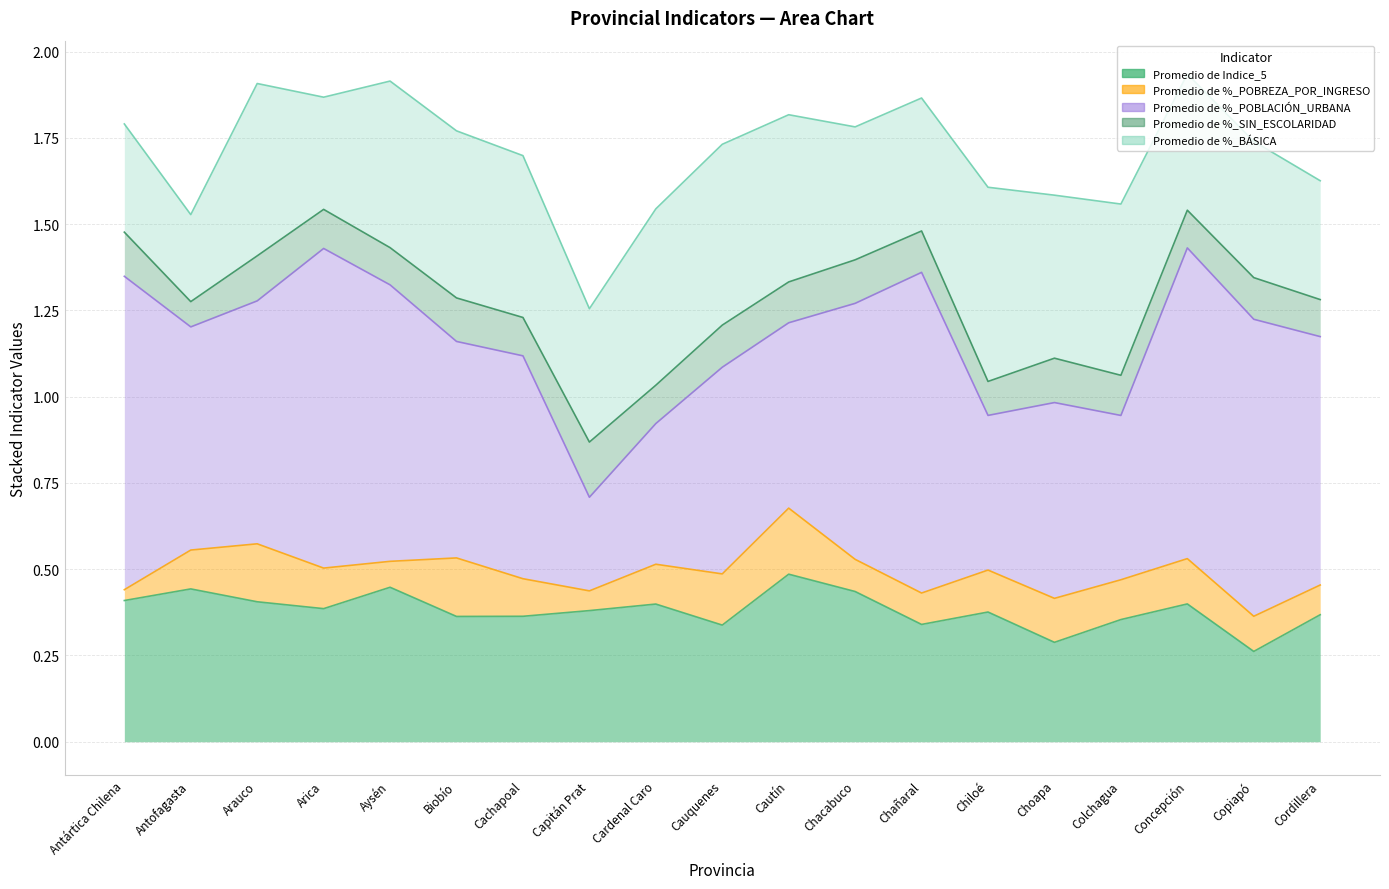

What is the label of the 15th point from the right?

Aysén